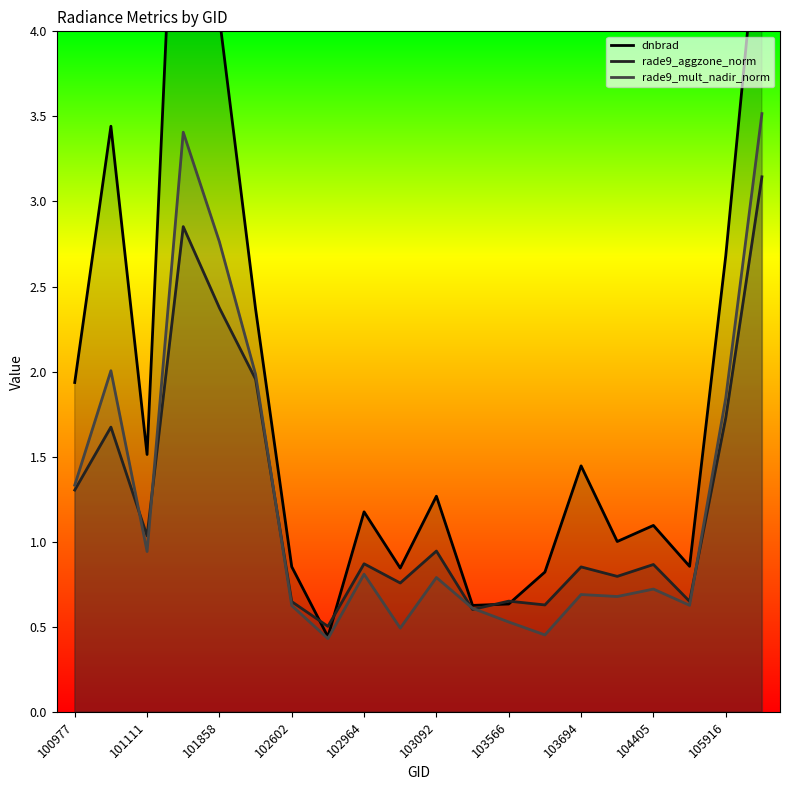

The rade9_mult_nadir_norm series shows 1.1 at 101858. True or false?

False